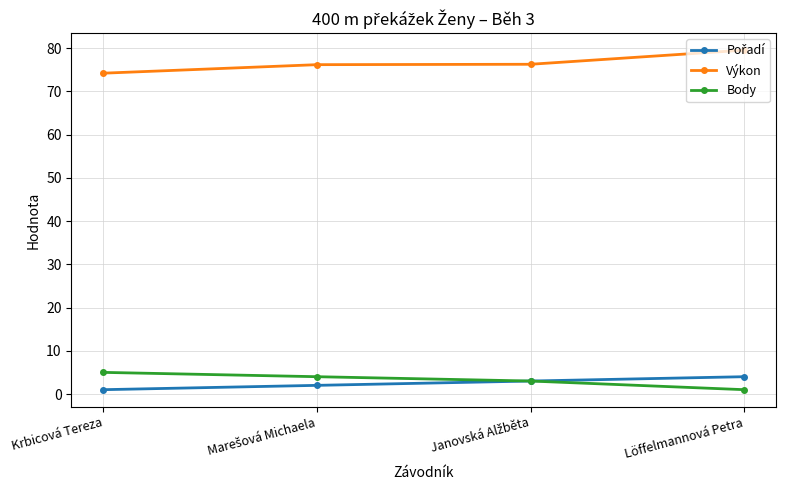

True or false: Body and Výkon cross at least once.

False